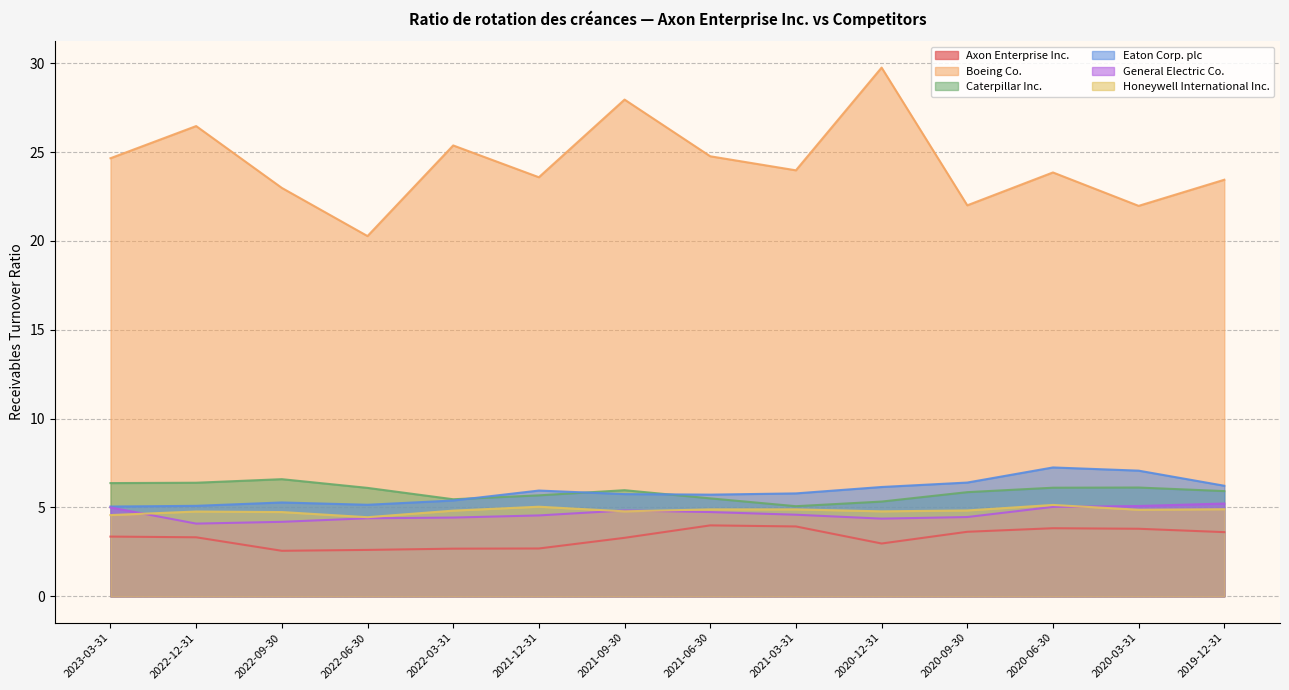

True or false: Caterpillar Inc. and Axon Enterprise Inc. intersect in this chart.

False